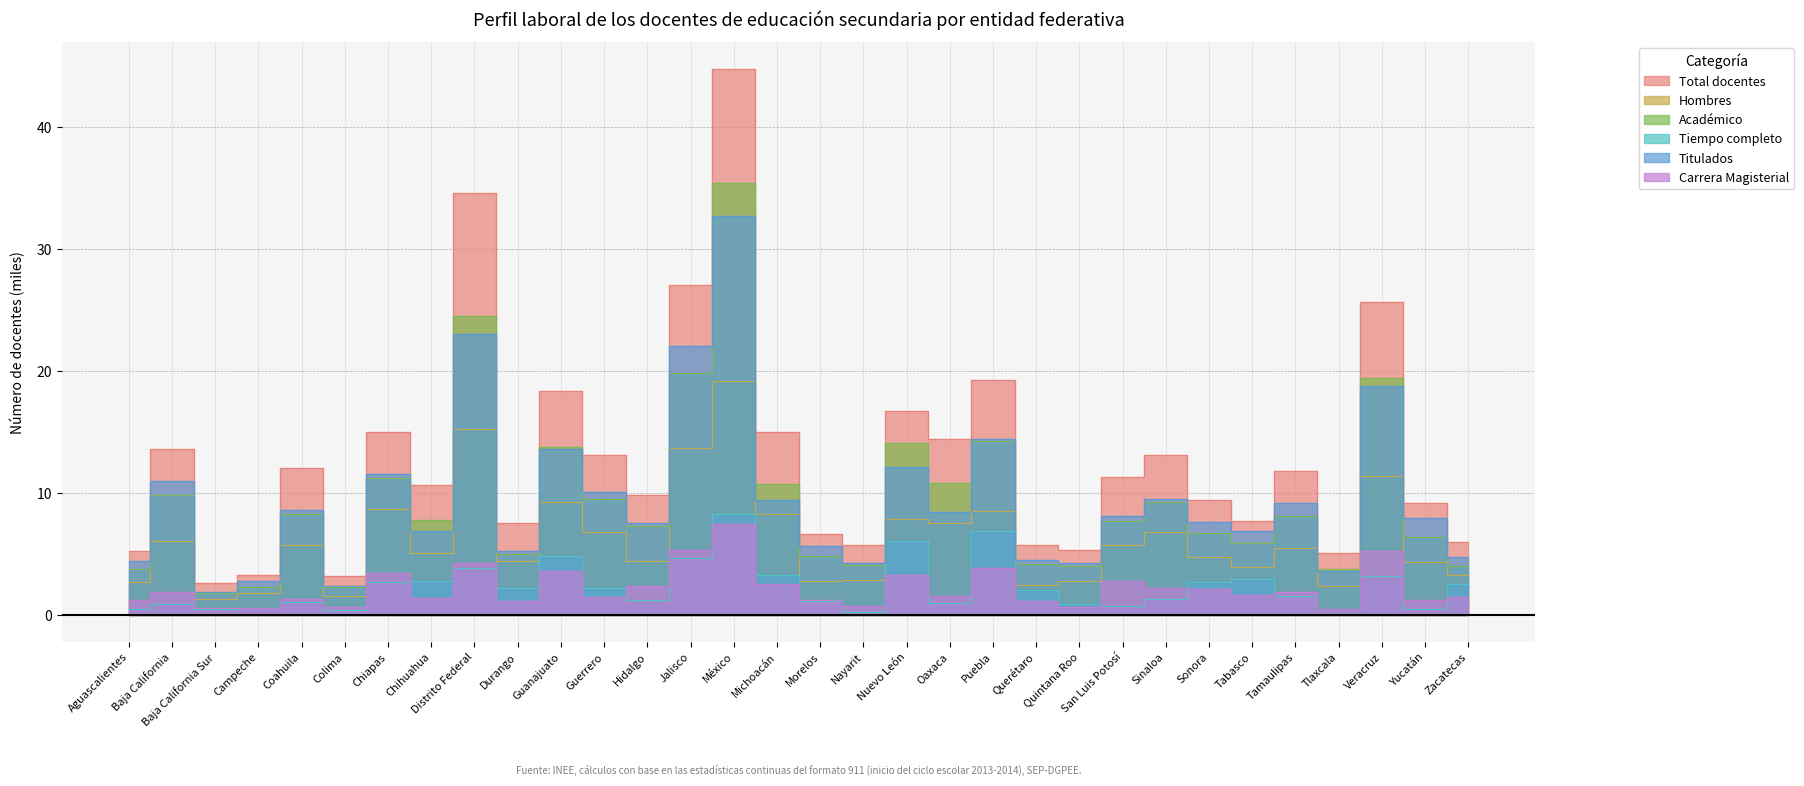

What is the difference between the maximum and minimum values in the Tiempo completo series?

8.0